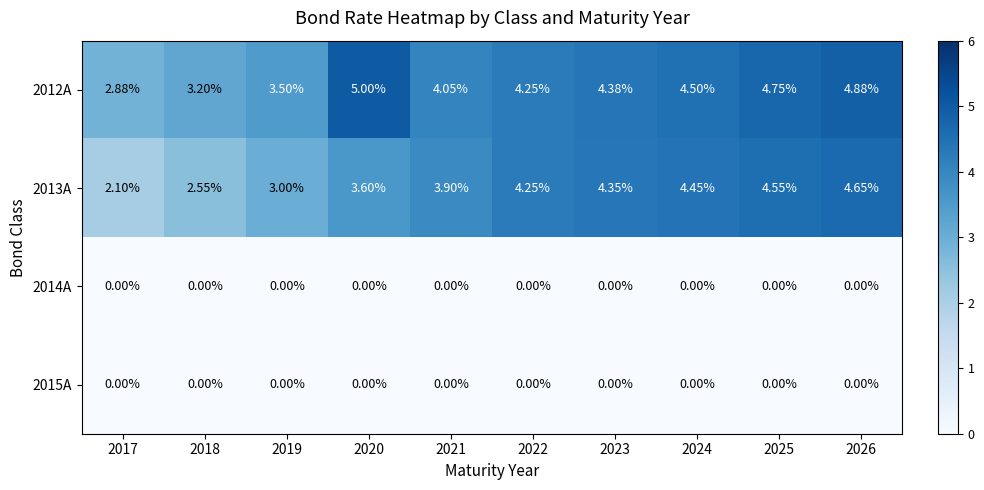

Reading right to left, what are all the values shown in this chart?

2012A: 2026=4.9	2025=4.8	2024=4.5	2023=4.4	2022=4.2	2021=4.0	2020=5.0	2019=3.5	2018=3.2	2017=2.9
2013A: 2026=4.7	2025=4.5	2024=4.5	2023=4.3	2022=4.2	2021=3.9	2020=3.6	2019=3.0	2018=2.5	2017=2.1
2014A: 2026=0.0	2025=0.0	2024=0.0	2023=0.0	2022=0.0	2021=0.0	2020=0.0	2019=0.0	2018=0.0	2017=0.0
2015A: 2026=0.0	2025=0.0	2024=0.0	2023=0.0	2022=0.0	2021=0.0	2020=0.0	2019=0.0	2018=0.0	2017=0.0